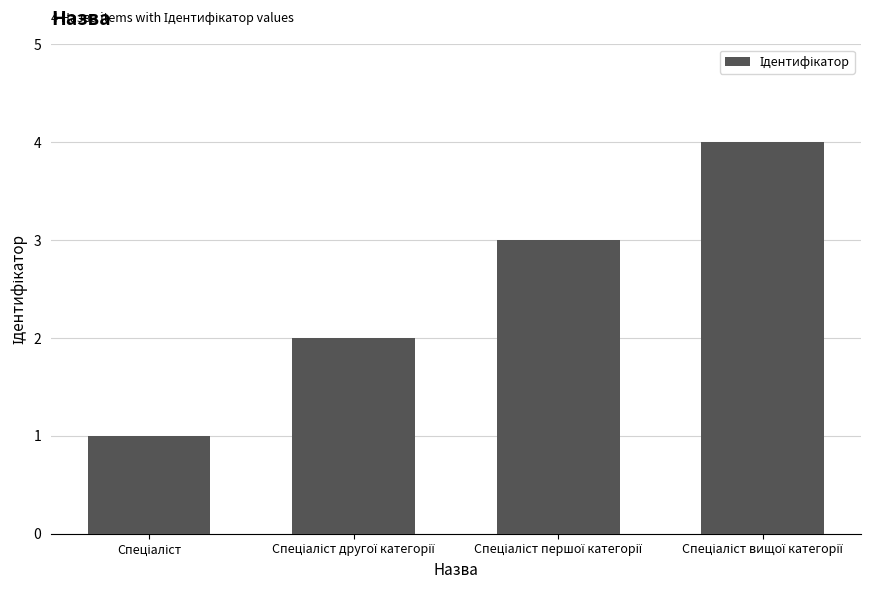

What is the smallest value displayed?

1